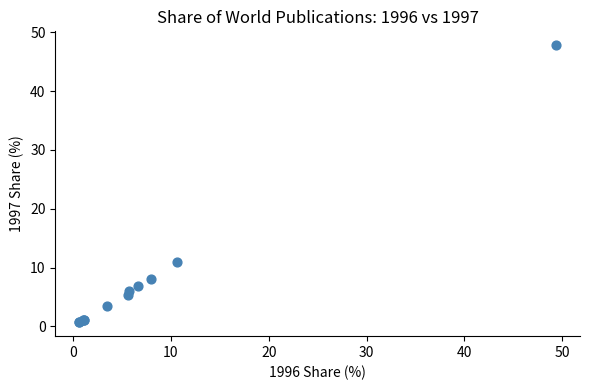

What Y value in the scatter plot is closest to 24?

10.9